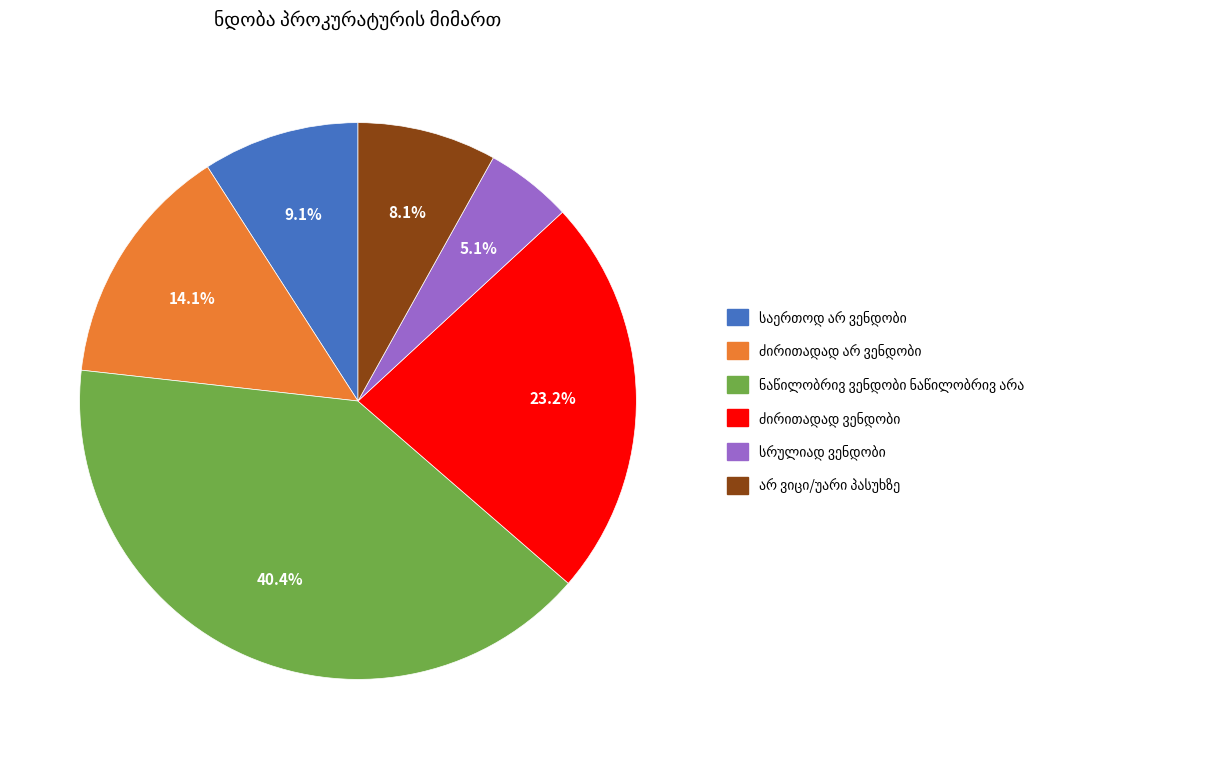

Is there any slice that represents more than half of the pie?

No